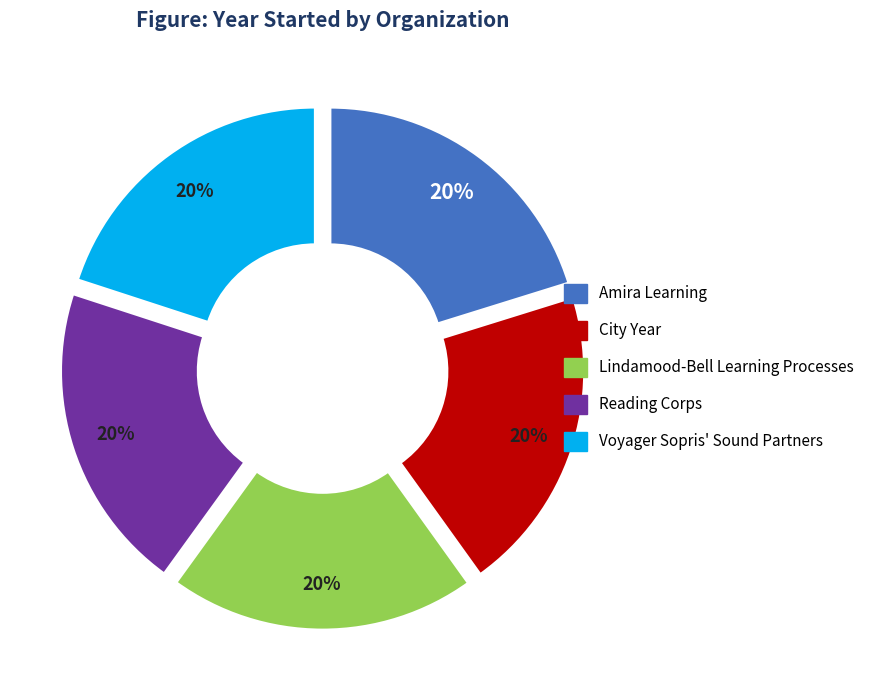

Is there any slice that represents more than half of the pie?

No